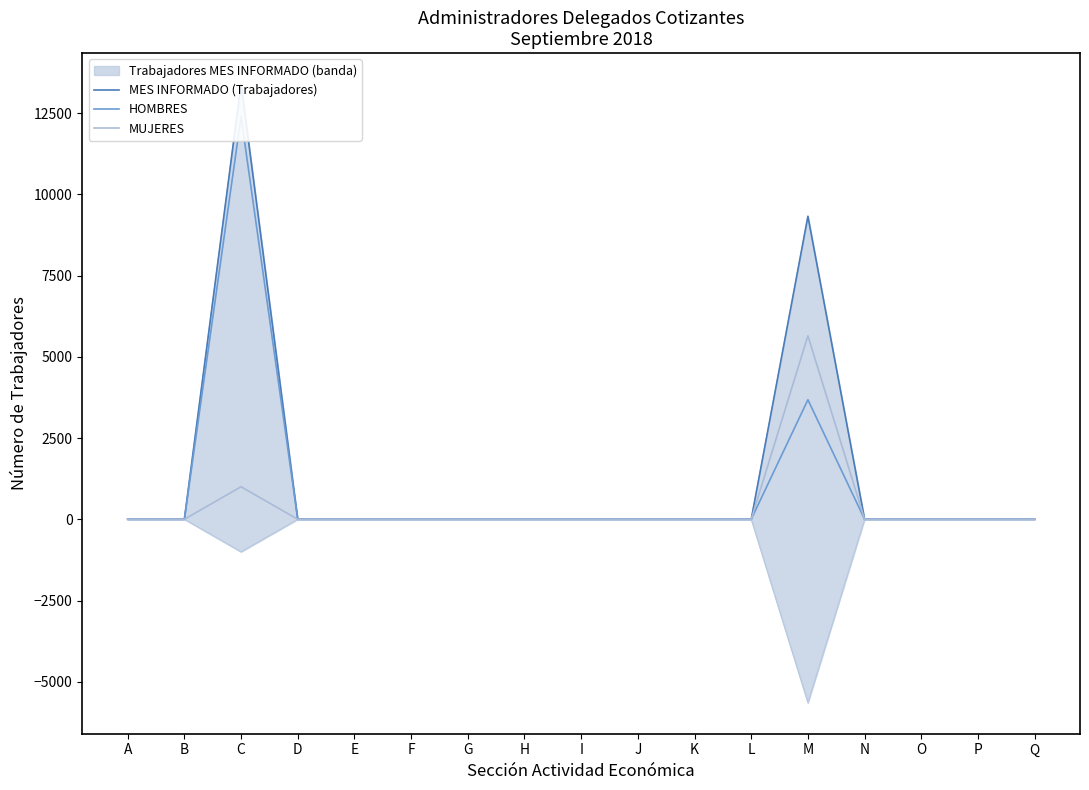

At how many categories does at least one series exceed 11959?

1